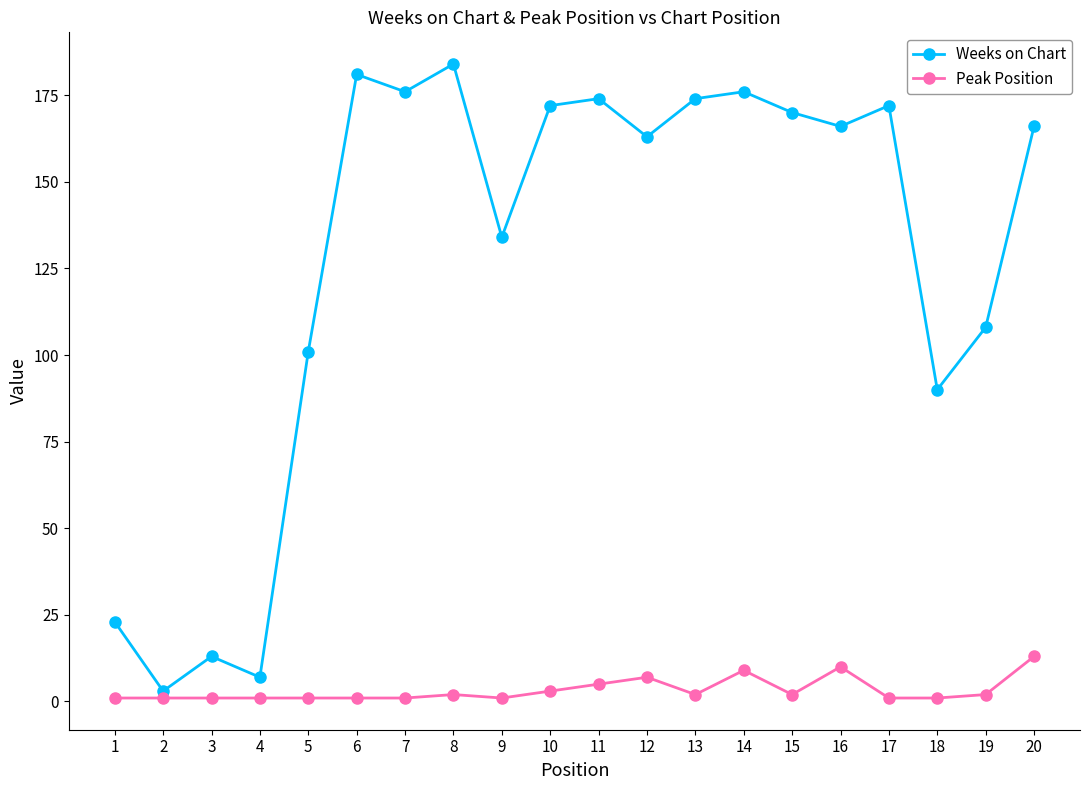

At 17, list the series in order from smallest to largest.

Peak Position, Weeks on Chart